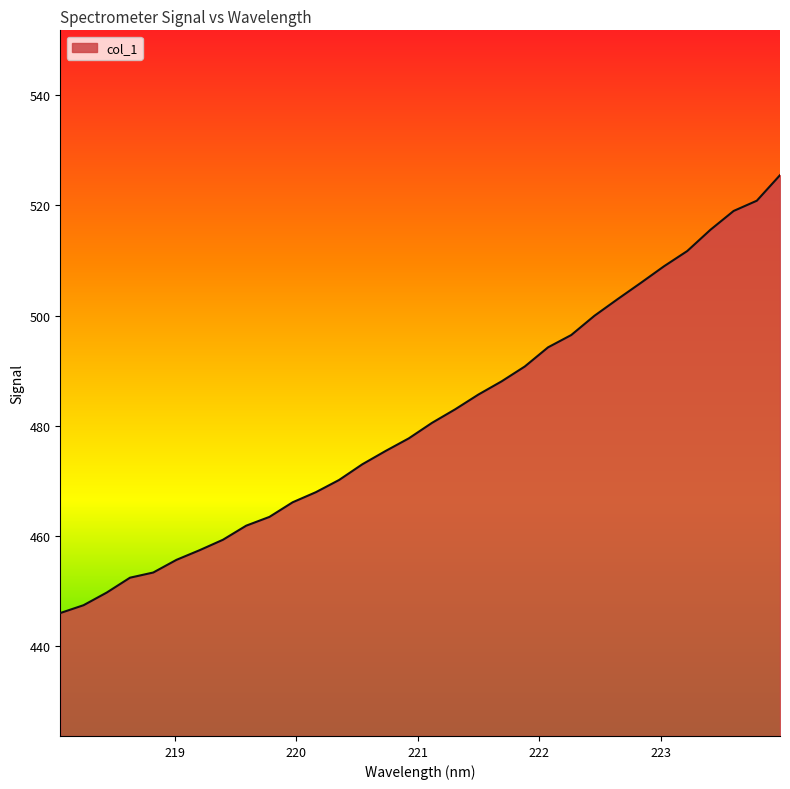

What is the minimum value shown in the chart?

446.1